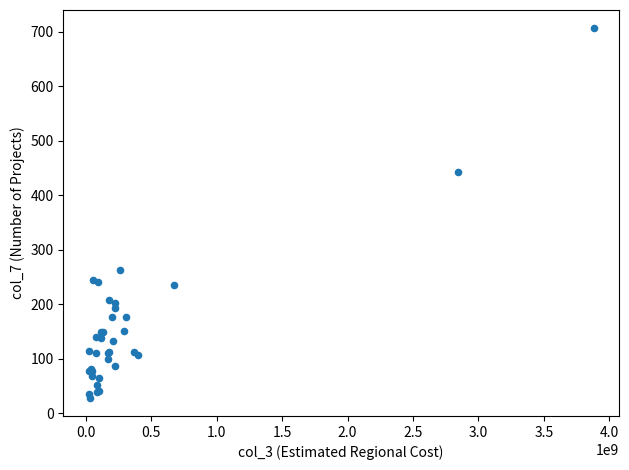

What Y value in the scatter plot is closest to 367?

442